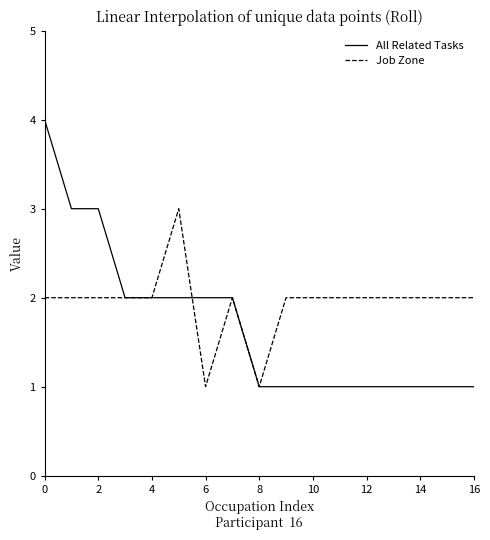

Does the chart have visible grid lines?

No